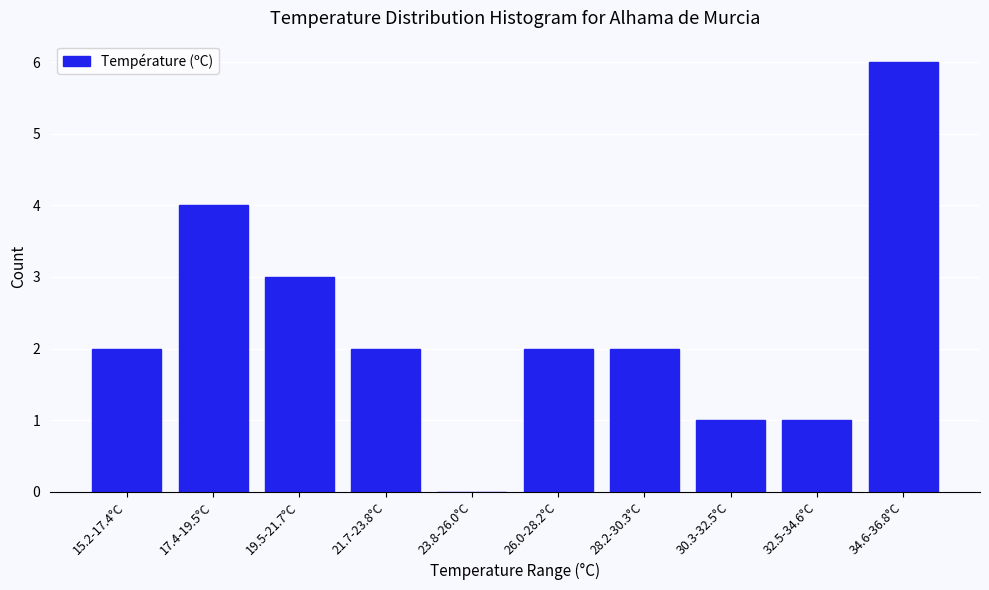

Reading right to left, what are all the values shown in this chart?

34.6-36.8°C=6	32.5-34.6°C=1	30.3-32.5°C=1	28.2-30.3°C=2	26.0-28.2°C=2	23.8-26.0°C=0	21.7-23.8°C=2	19.5-21.7°C=3	17.4-19.5°C=4	15.2-17.4°C=2